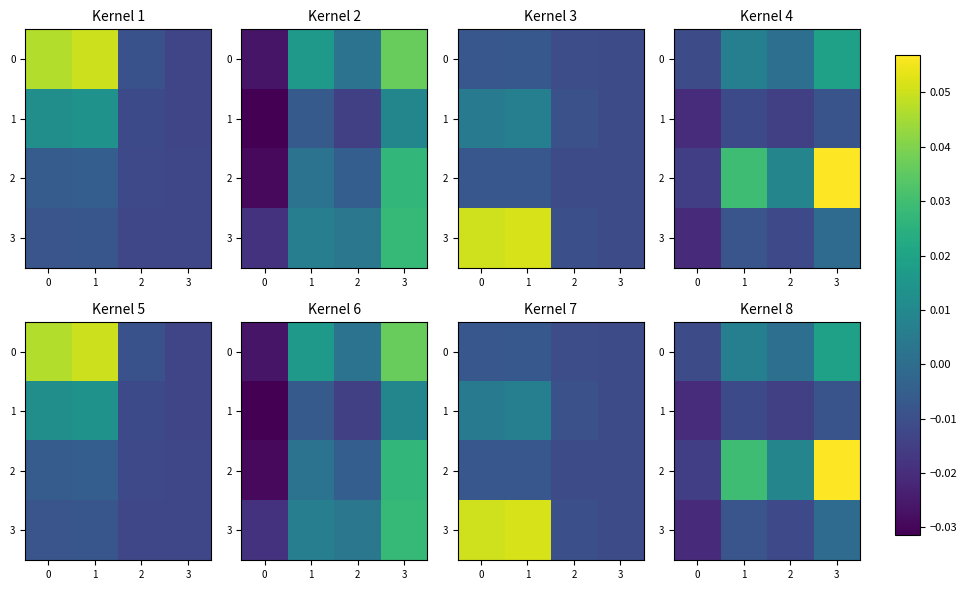

Which series has the widest spread of values?

2